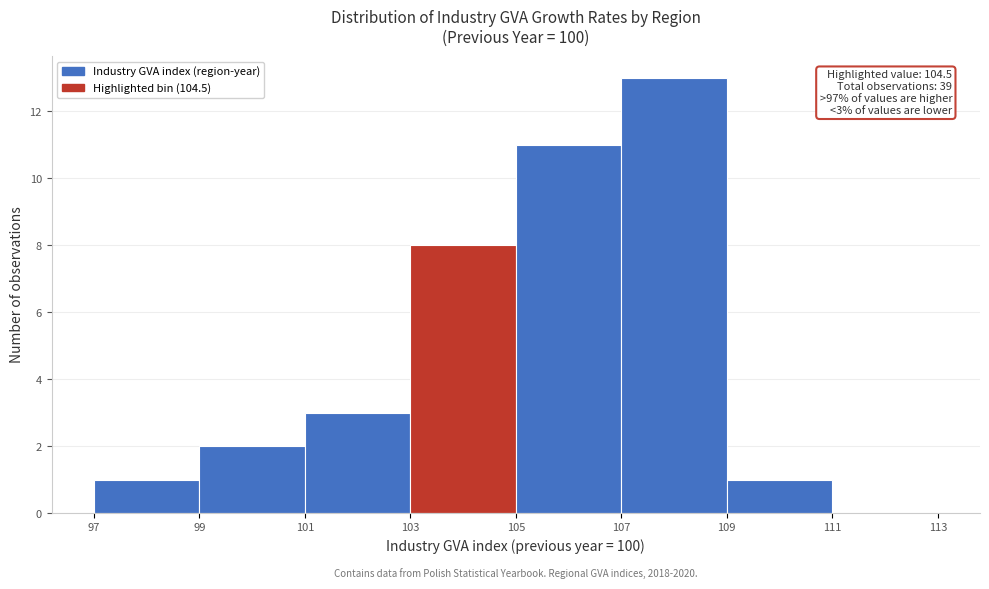

Over which range of the x-axis is the bar tallest?

107 to 109